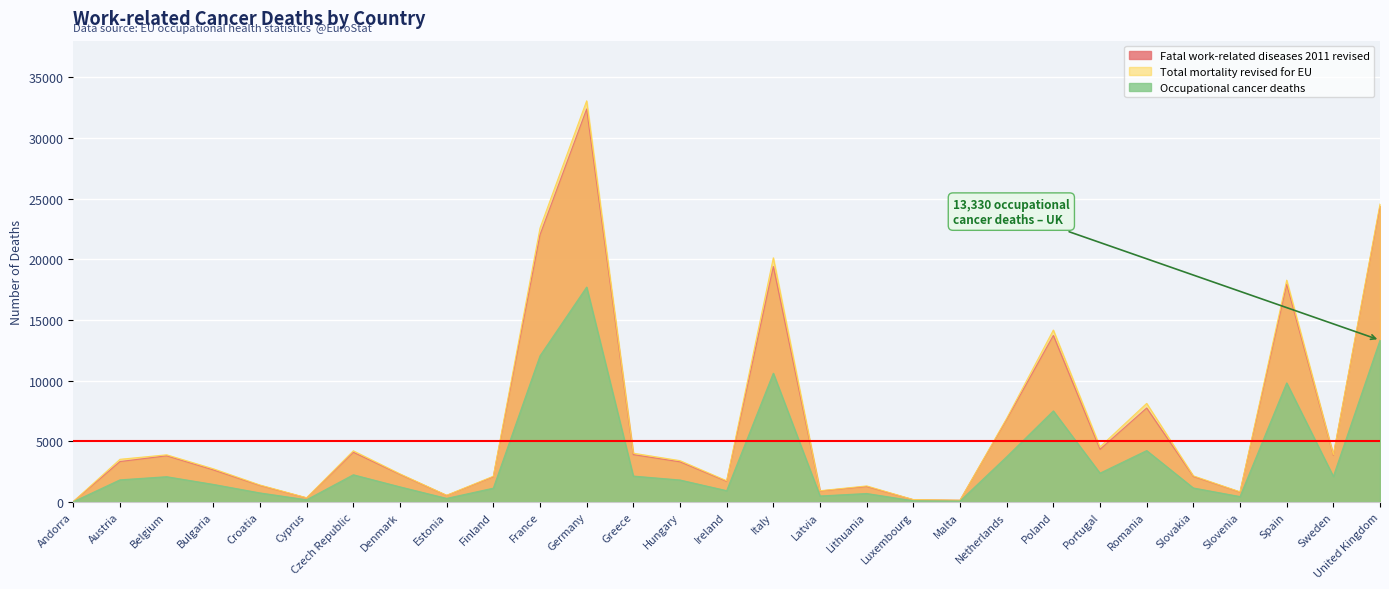

At which category does Total mortality revised for EU reach its first local valley?

Cyprus